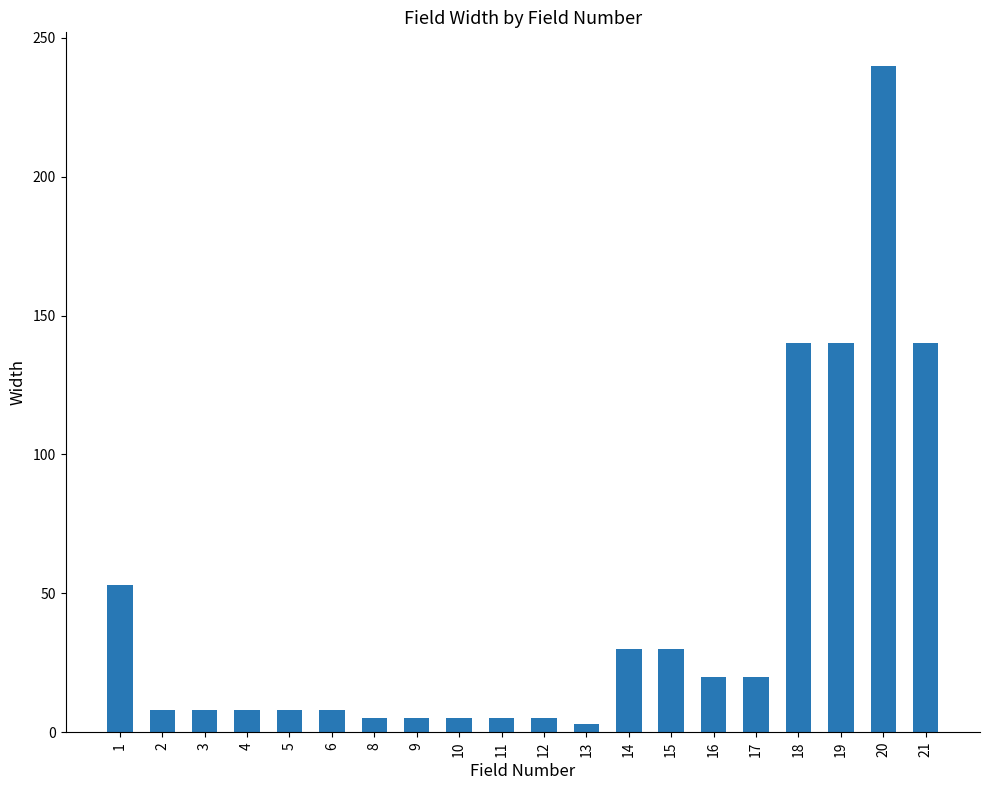

True or false: the data shows 74 at 18.

False